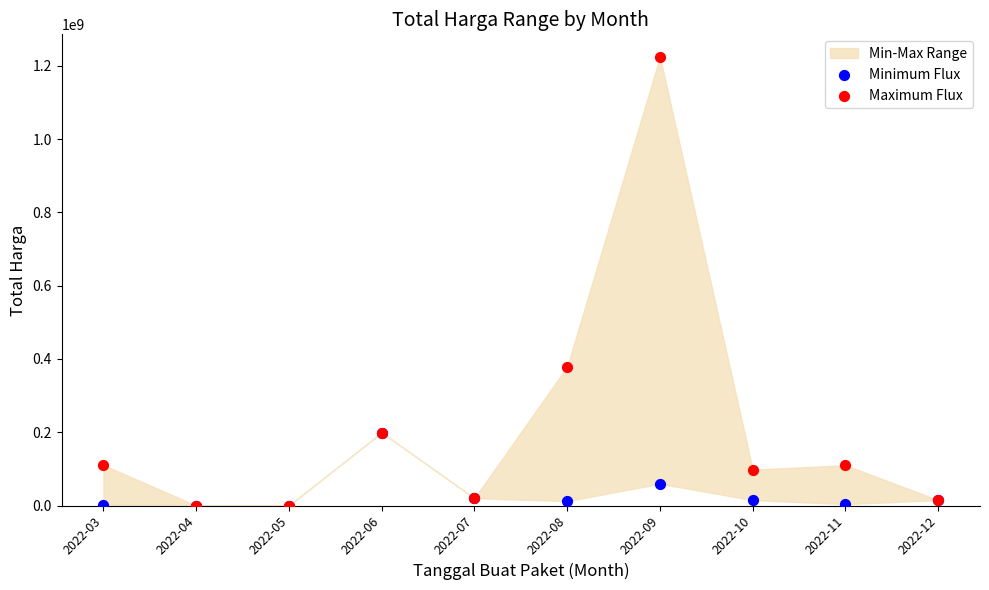

Which series has the widest spread of Y values?

Maximum Flux